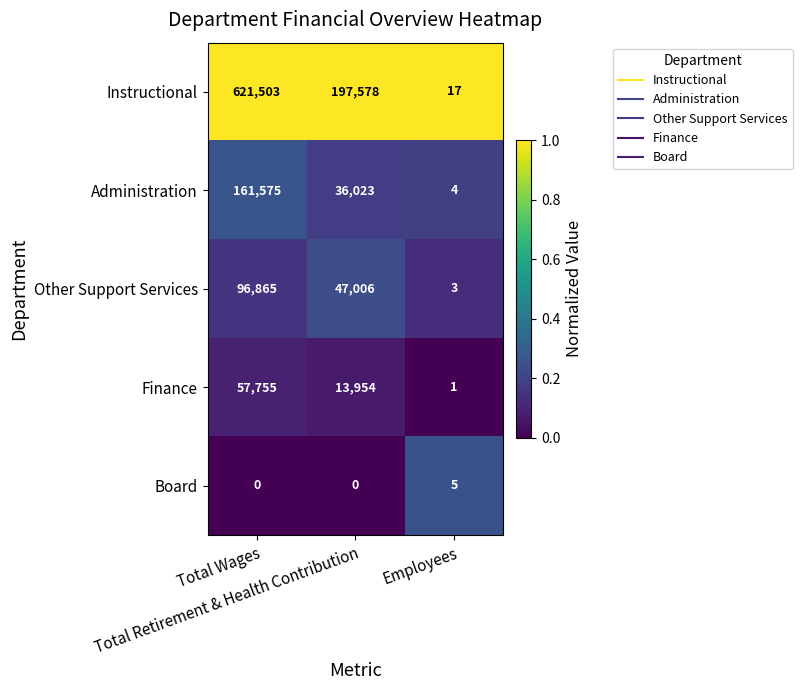

At which category is the sum across all series the highest?

Total Wages